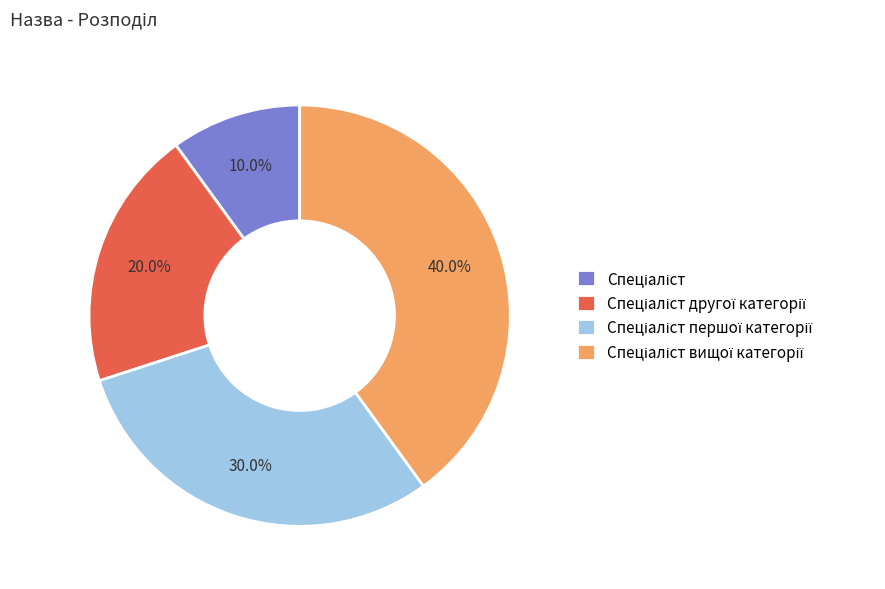

Is there any slice that represents more than half of the pie?

No